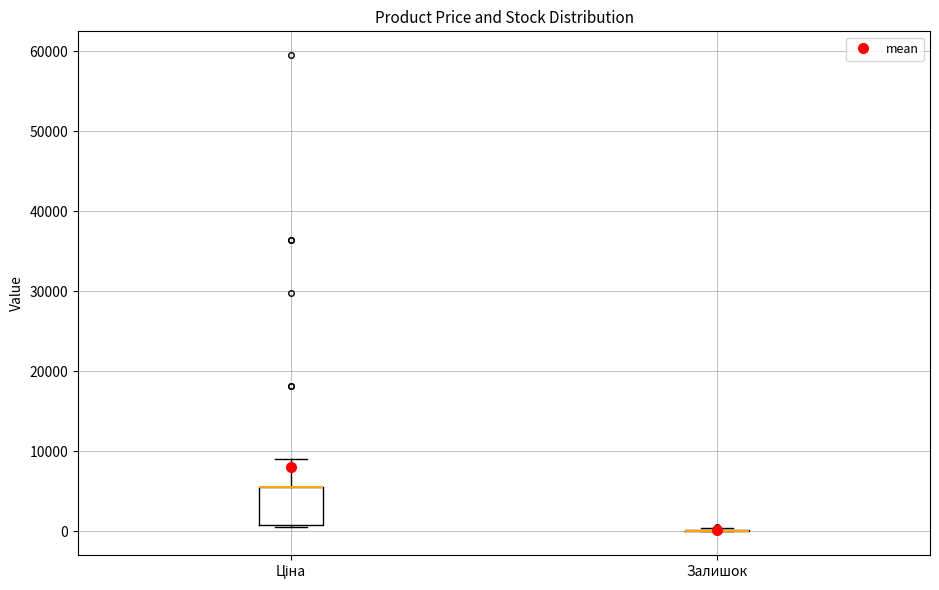

Comparing the boxes themselves (not the whiskers), which one is the tallest?

Ціна